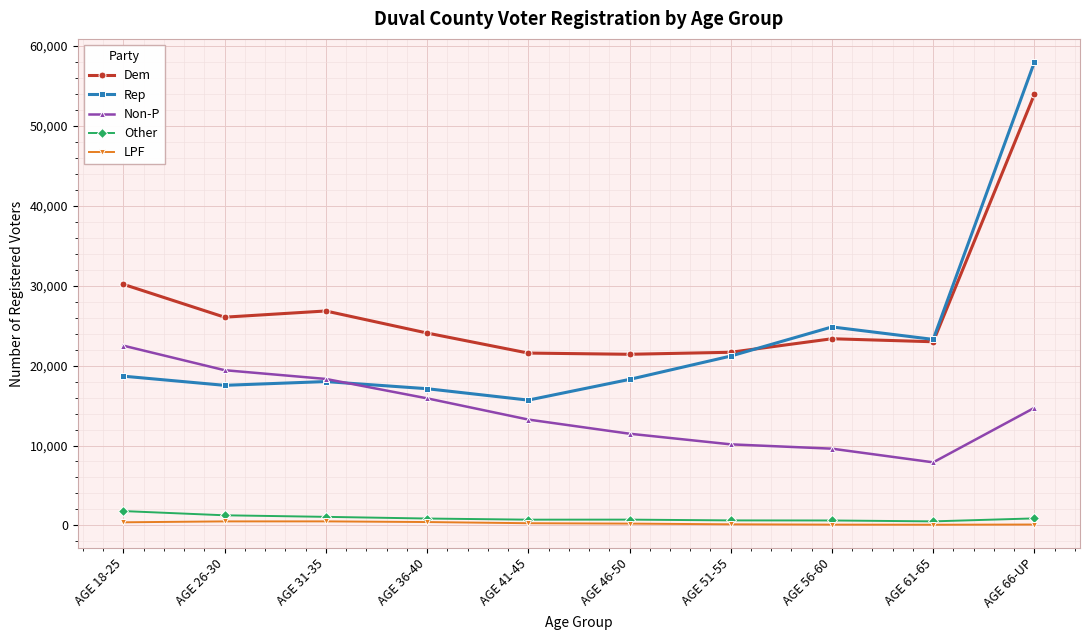

What is the spread (max minus min) of values at AGE 31-35?

26322